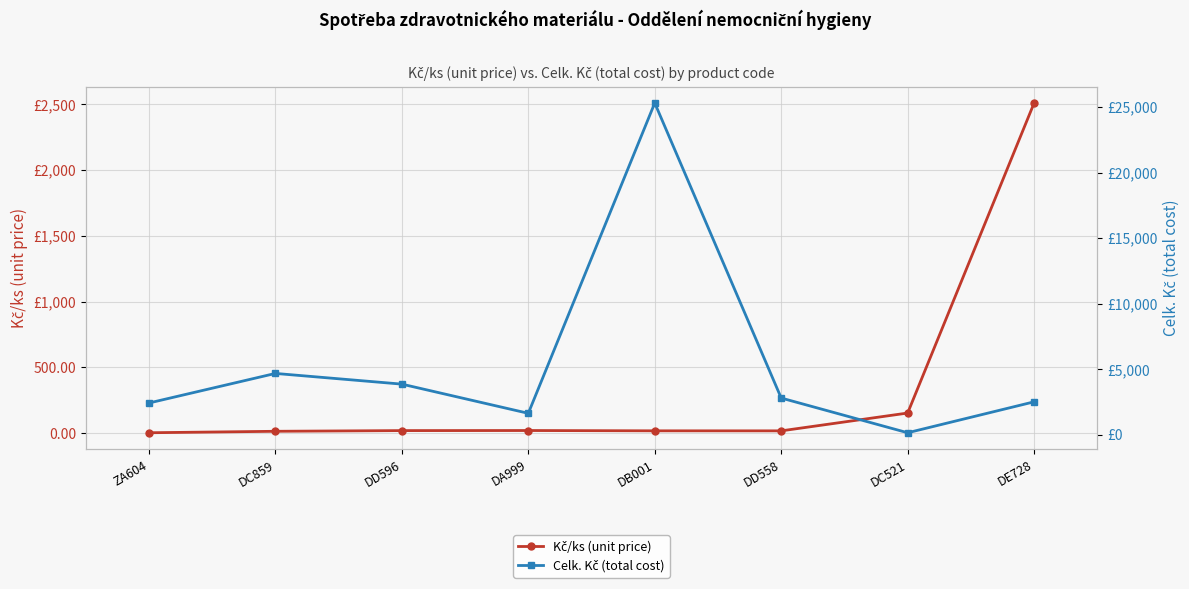

Is it true that Celk. Kč (total cost) equals 151.2 at DC521?

True